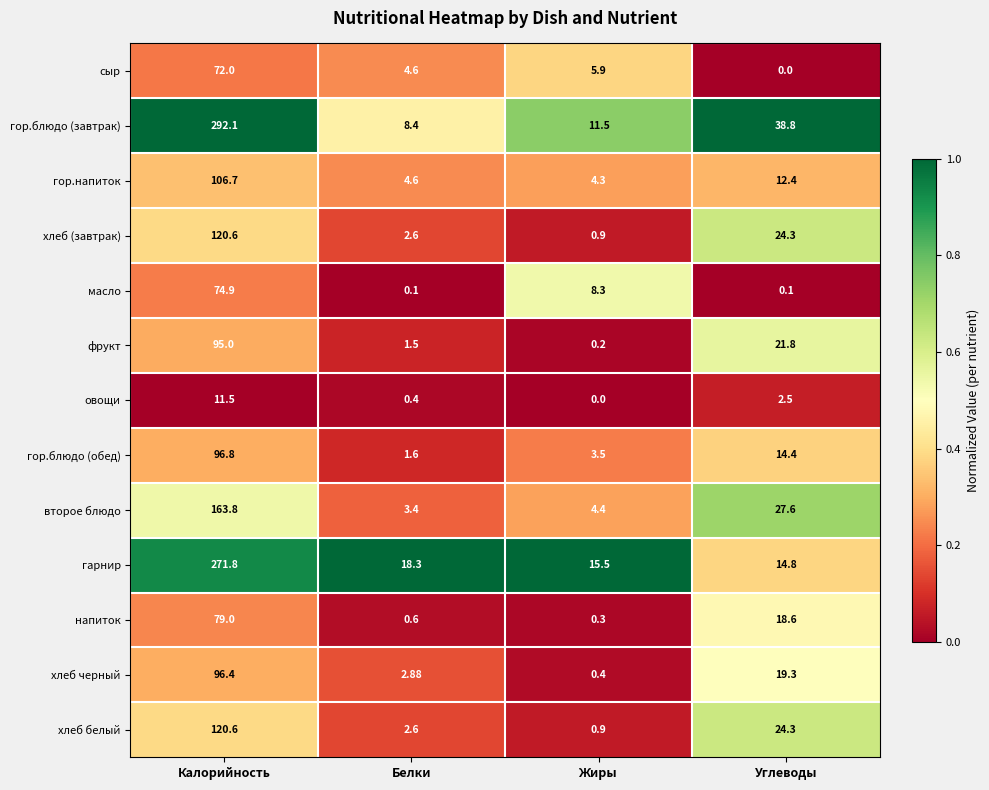

Where does the фрукт series first go above 21?

Калорийность